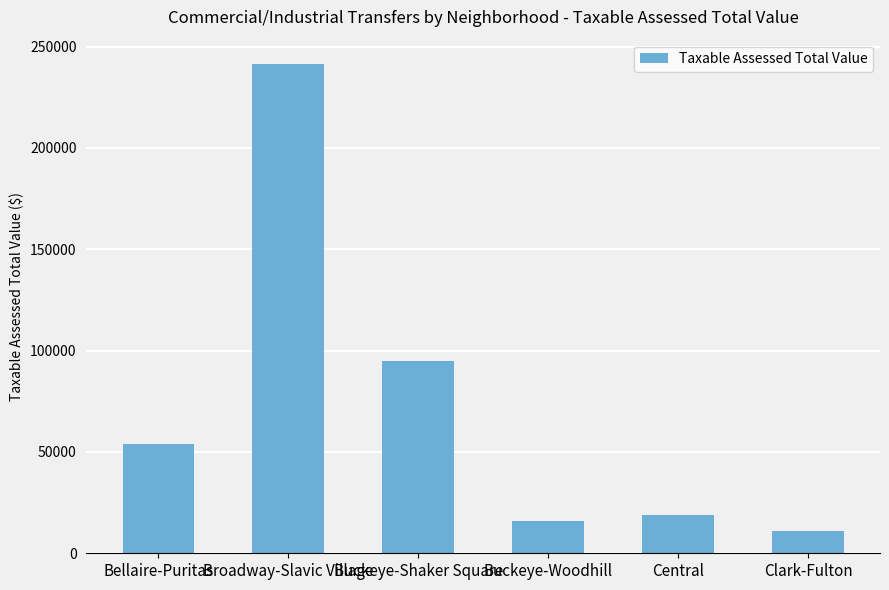

At which label is the value closest to 126202?

Buckeye-Shaker Square